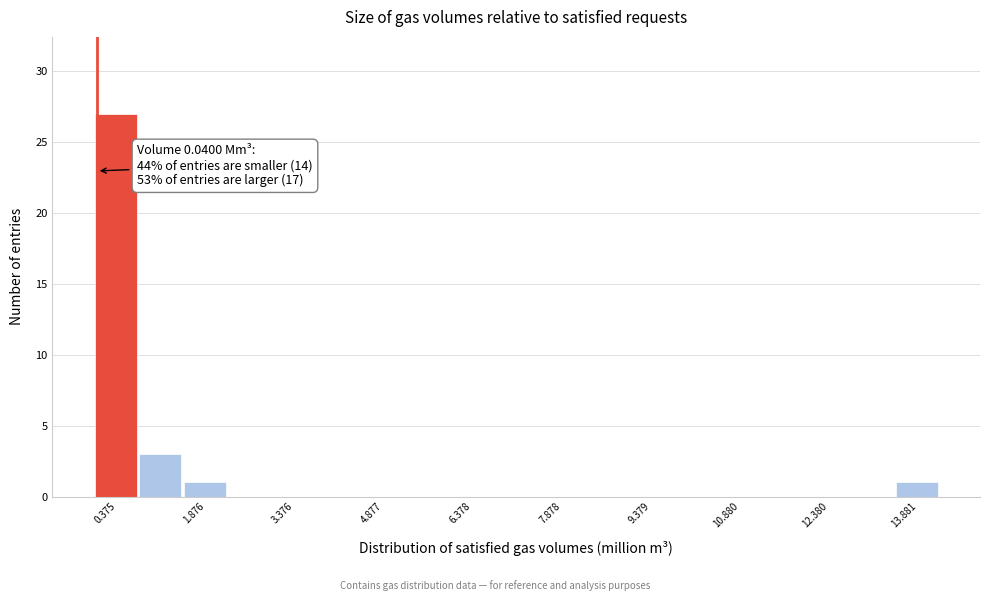

Around what value on the x-axis is the tallest bar? Give the approximate position of its centre, as read against the axis.

0.4